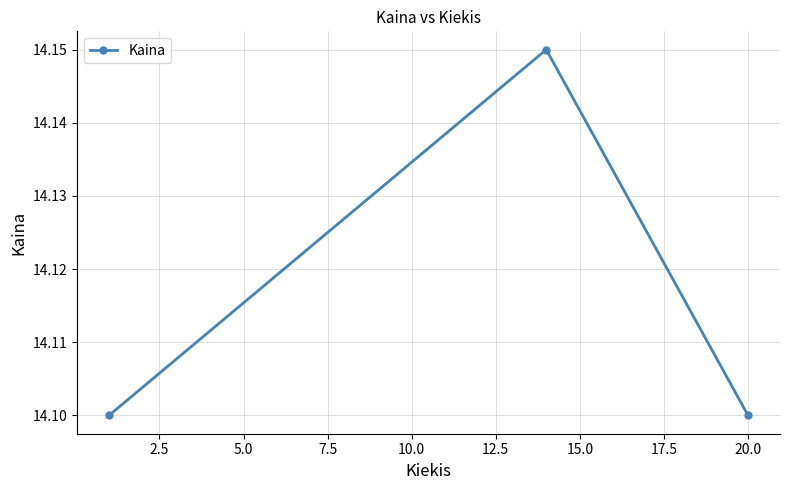

What is the smallest value displayed?

14.1